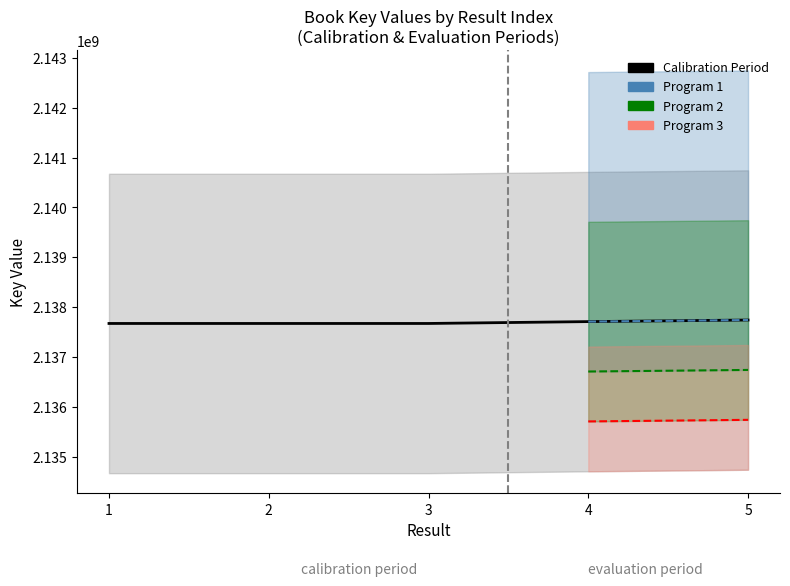

Which label corresponds to the smallest value in the chart?

2